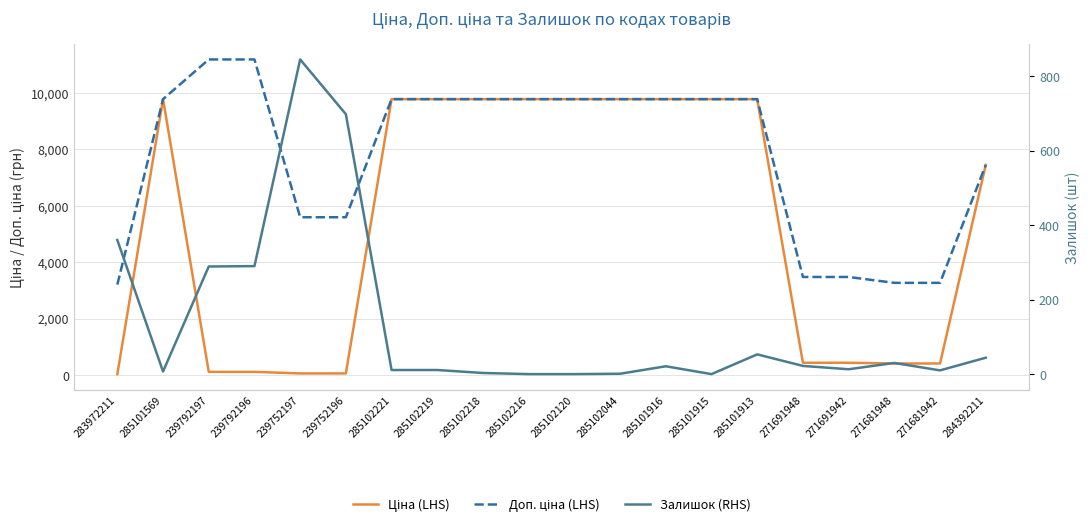

At how many categories does at least one series exceed 4384?

15